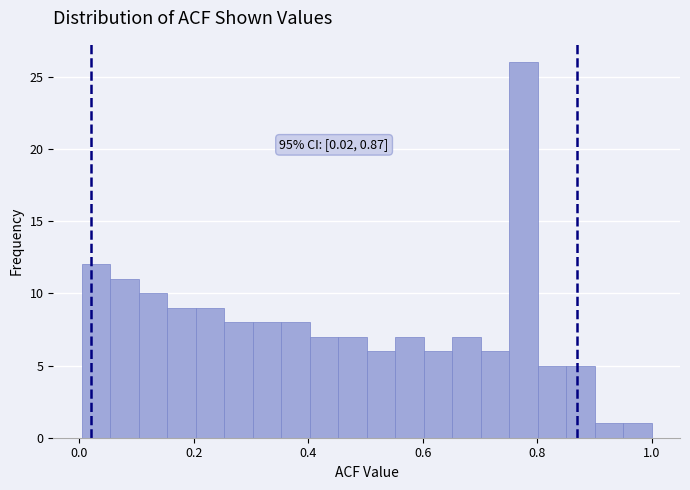

Read against the x-axis, roughly where is the centre of the tallest bar?

0.78